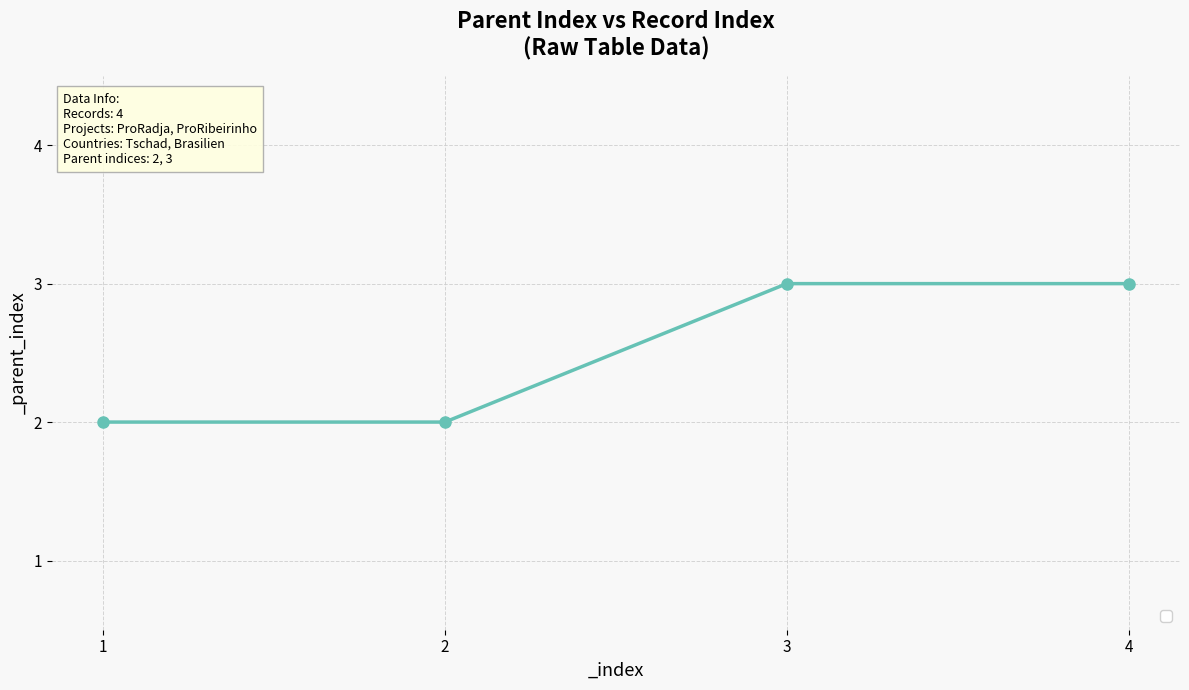

What is the minimum value shown in the chart?

2